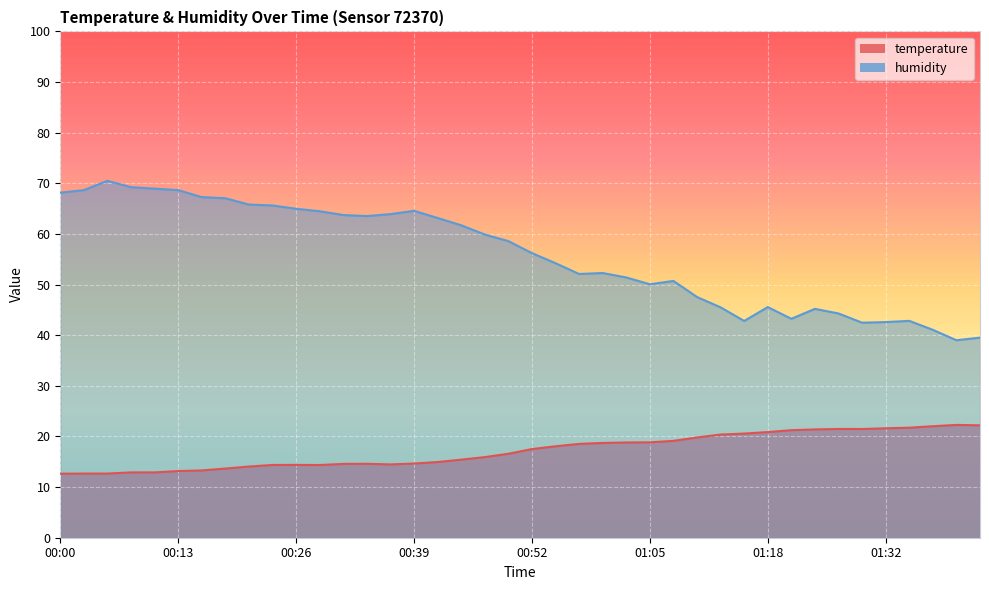

What position from the left is 00:31?

13